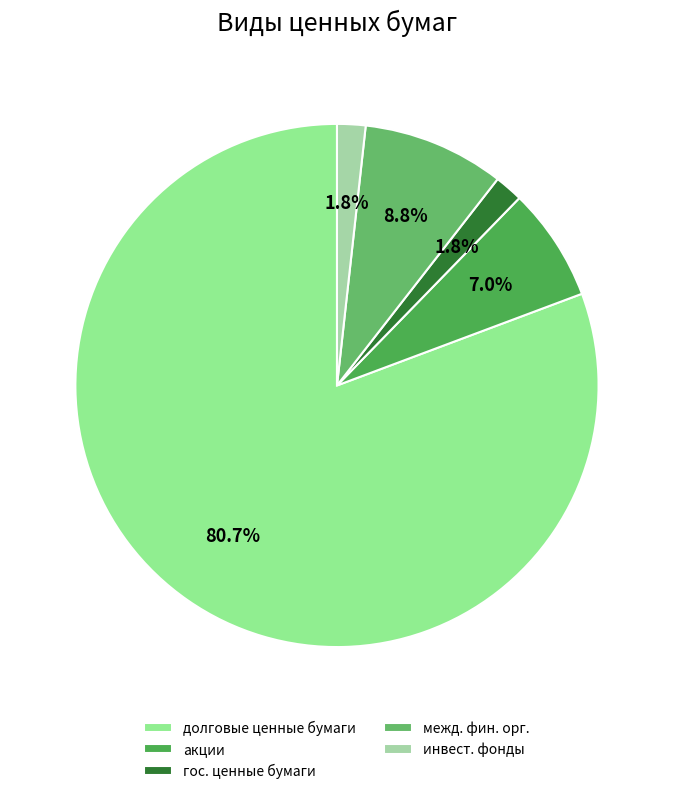

Does any single category account for the majority?

Yes